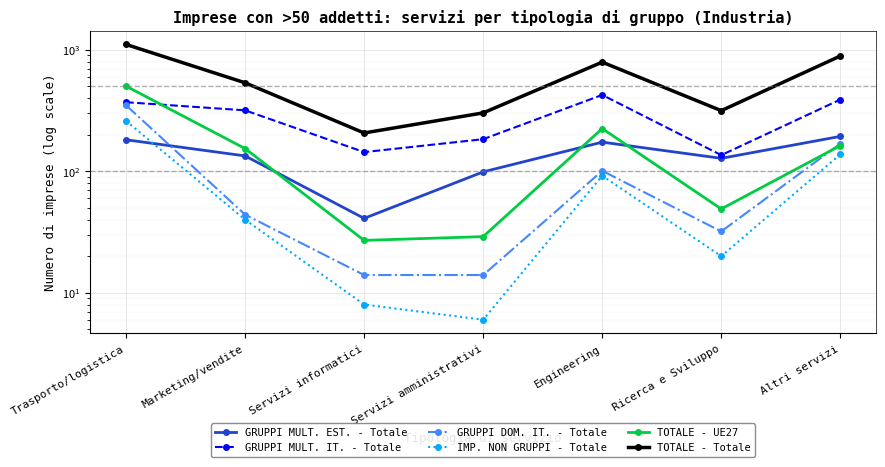

Does the chart display data point markers on the line(s)?

Yes